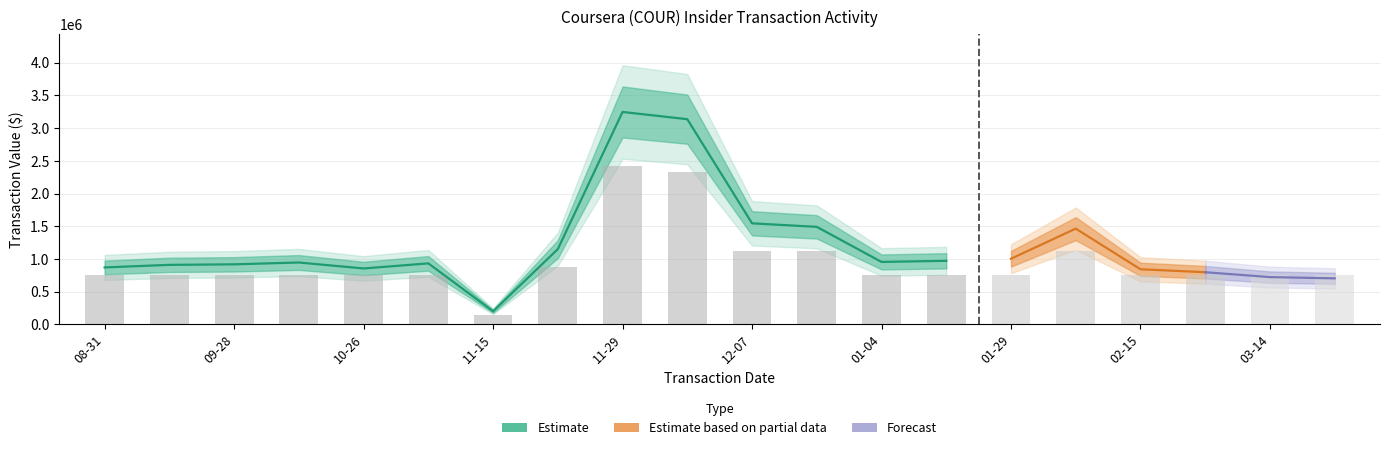

What position from the left is 2023-11-15?

7